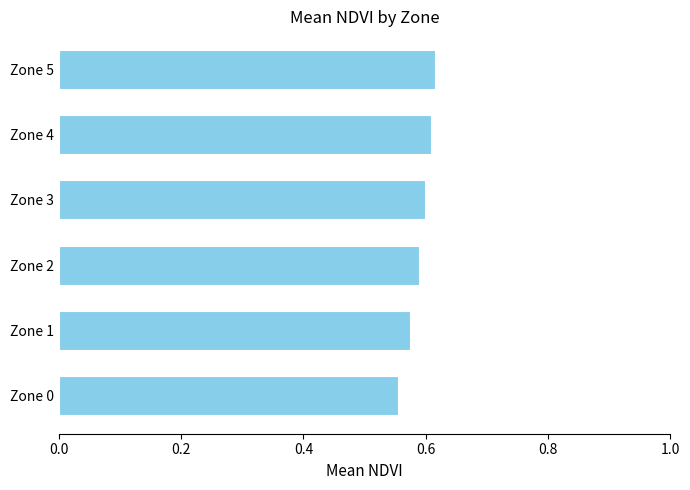

Which has a higher value, Zone 0 or Zone 2?

Zone 2